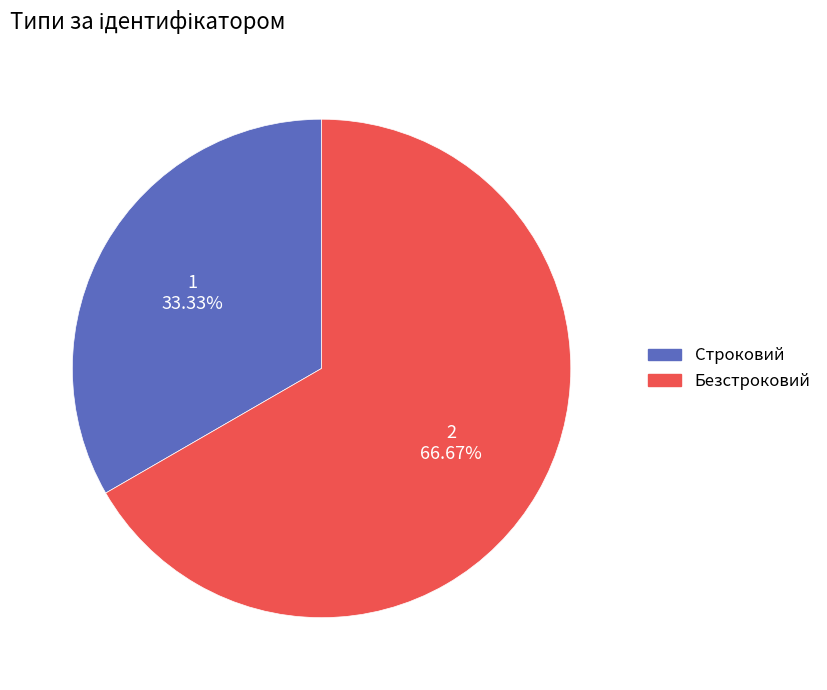

Which category has the smallest portion of the pie?

Строковий